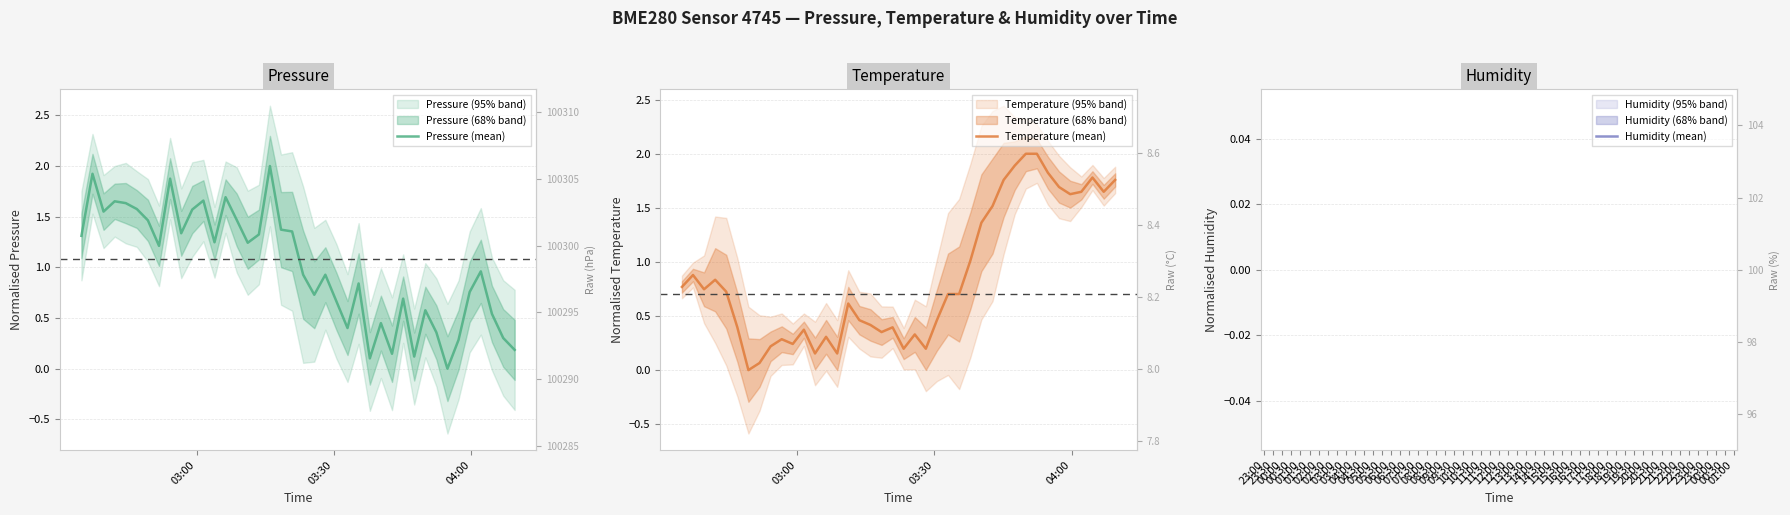

What are all the series names shown in the legend?

Pressure (mean), Temperature (mean), Humidity (mean)